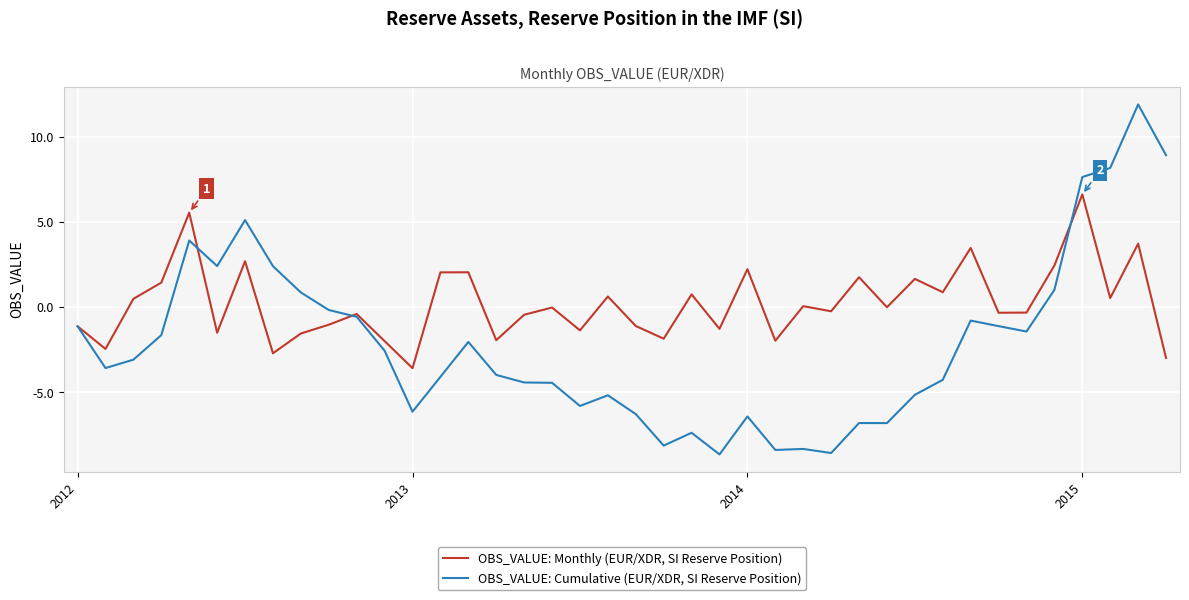

What is the maximum value shown in the chart?

11.9